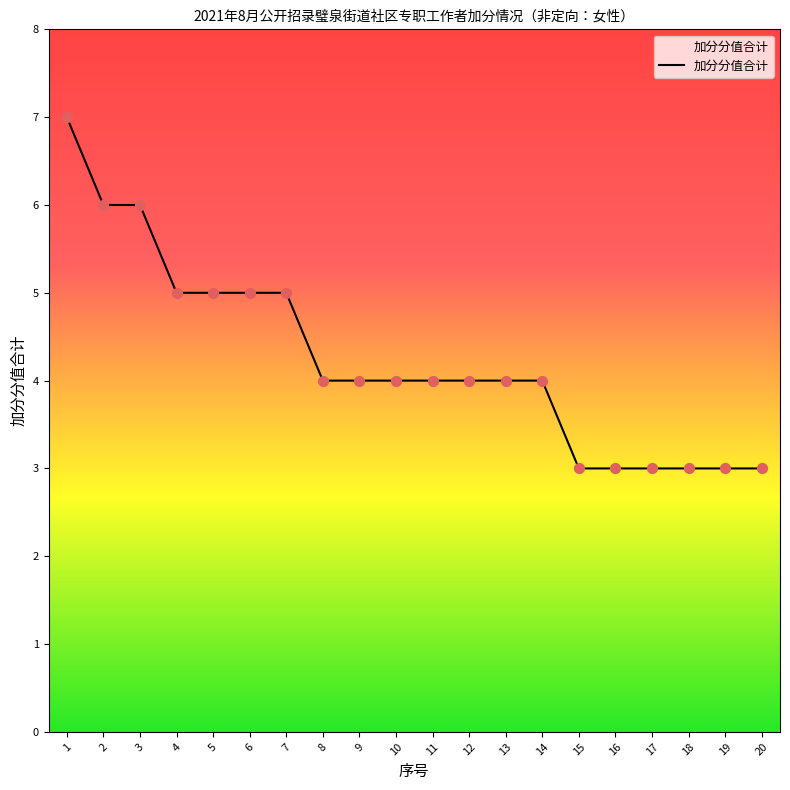

Which has a higher value, 9 or 3?

3